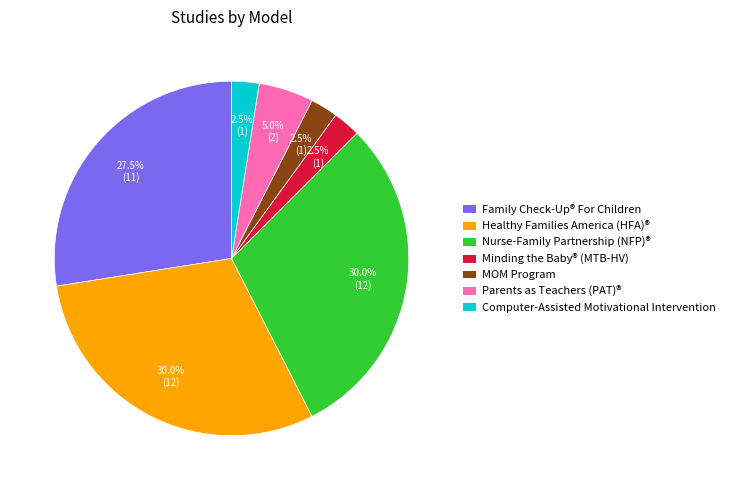

Combined, what portion of the pie is Parents as Teachers (PAT)® and Computer-Assisted Motivational Intervention?

7.5%